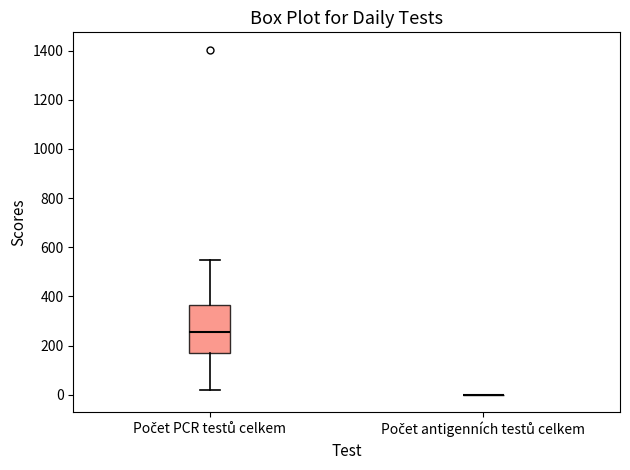

Where is the lower edge of the box for Počet PCR testů celkem on the y-axis? The values are not printed on the chart, so give them approximately, as read against the axis.

160